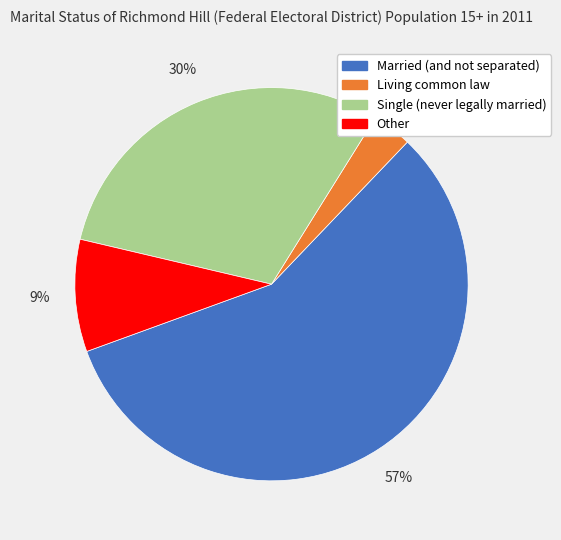

How many slices are in this pie chart?

4